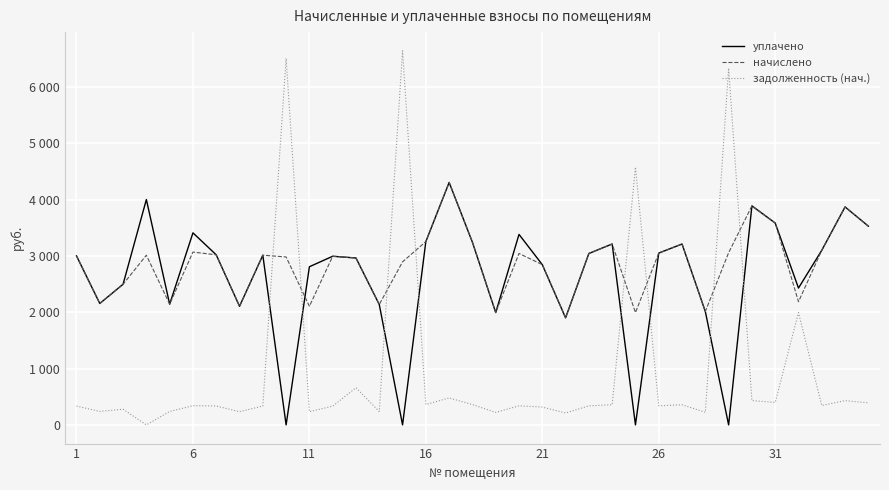

What are all the series names shown in the legend?

уплачено, начислено, задолженность (нач.)